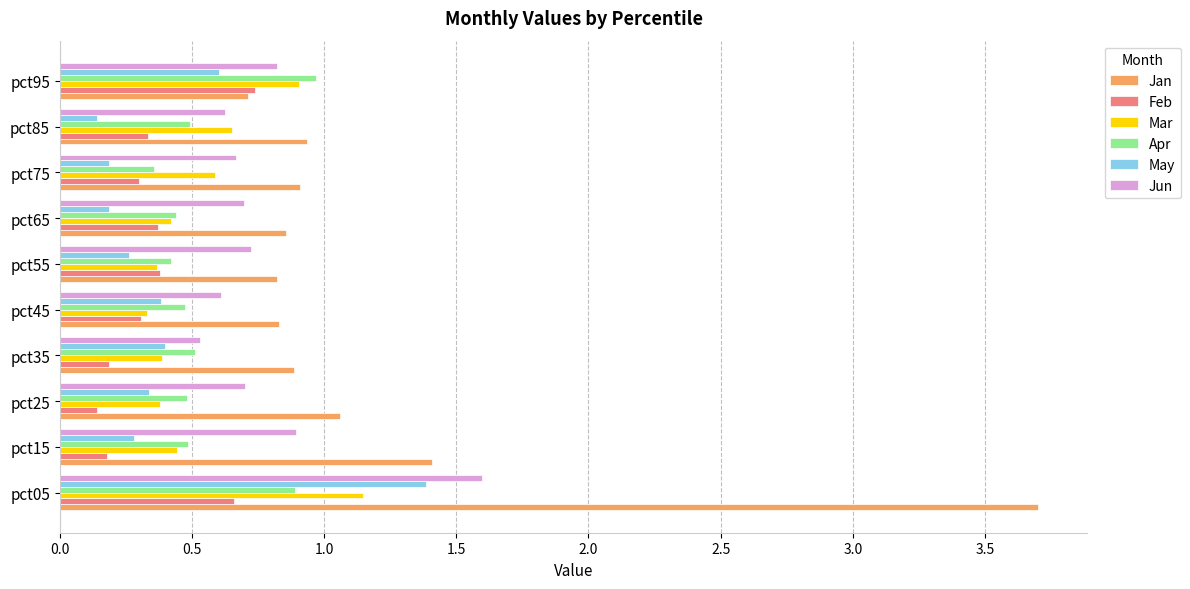

At which label does Apr reach its minimum?

pct75